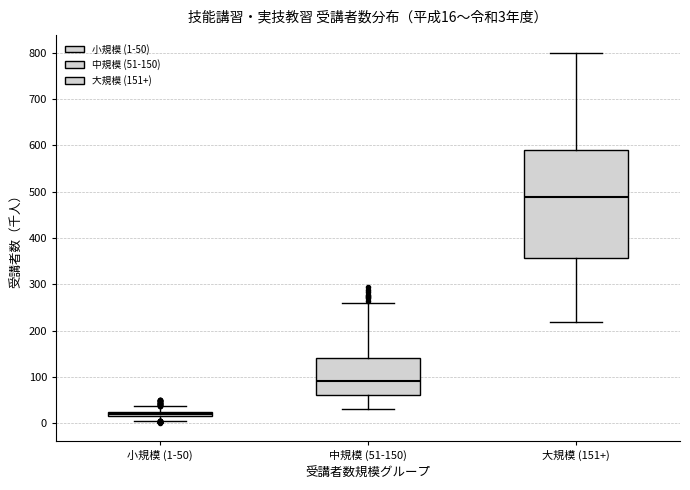

Which box's median line is the lowest?

小規模 (1-50)